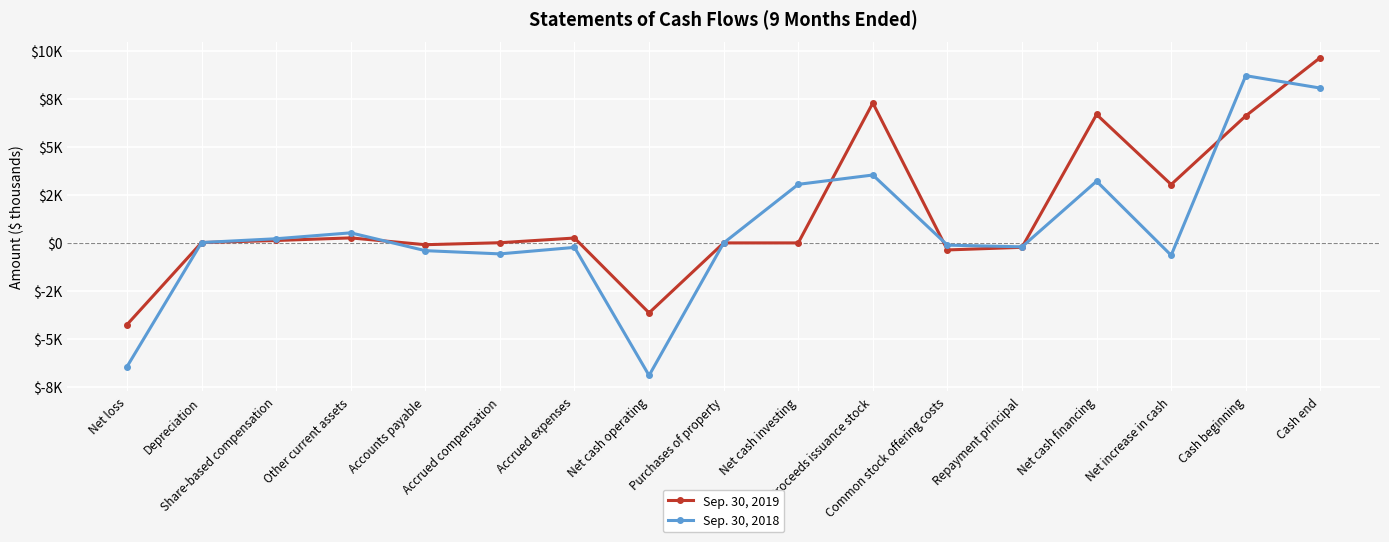

Reading left to right, extract all data points from this chart.

Sep. 30, 2019: -4256	16	124	259	-95	8	252	-3643	-2	-2	7281	-368	-231	6682	3037	6608	9645
Sep. 30, 2018: -6444	17	215	522	-405	-573	-235	-6901	-4	3046	3532	-117	-206	3209	-646	8702	8056